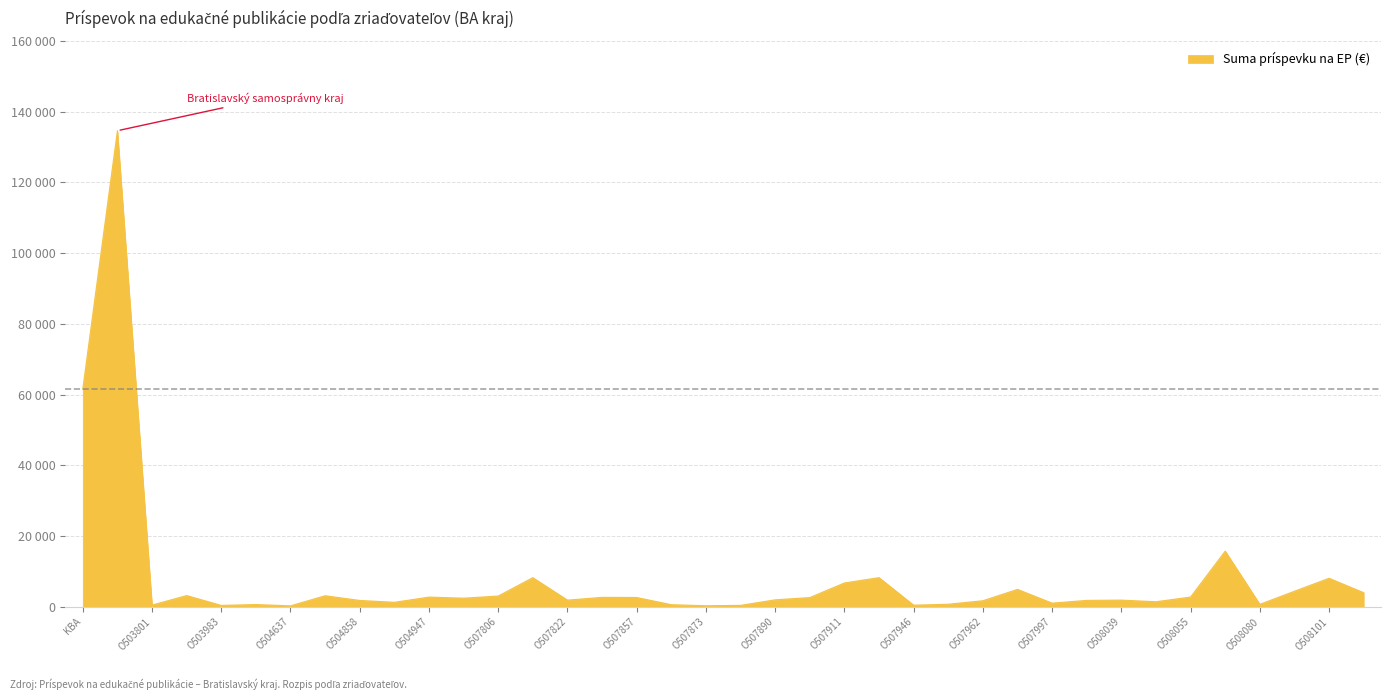

Does the chart have visible grid lines?

Yes